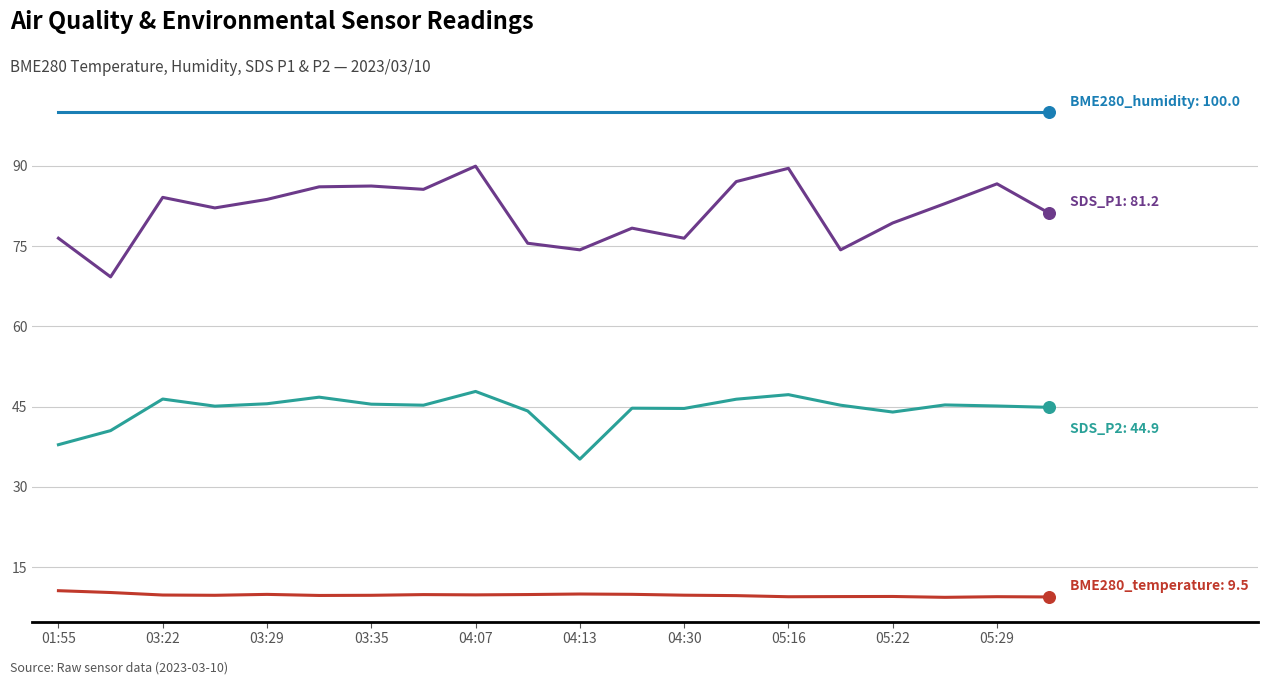

What is the smallest value displayed?

9.4